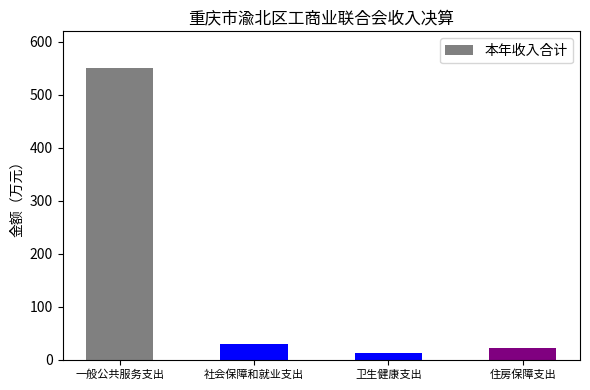

Which category has the lowest value across all series?

卫生健康支出